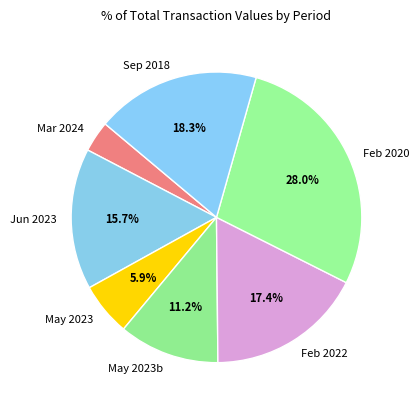

Which has a higher value, Mar 2024 or Sep 2018?

Sep 2018